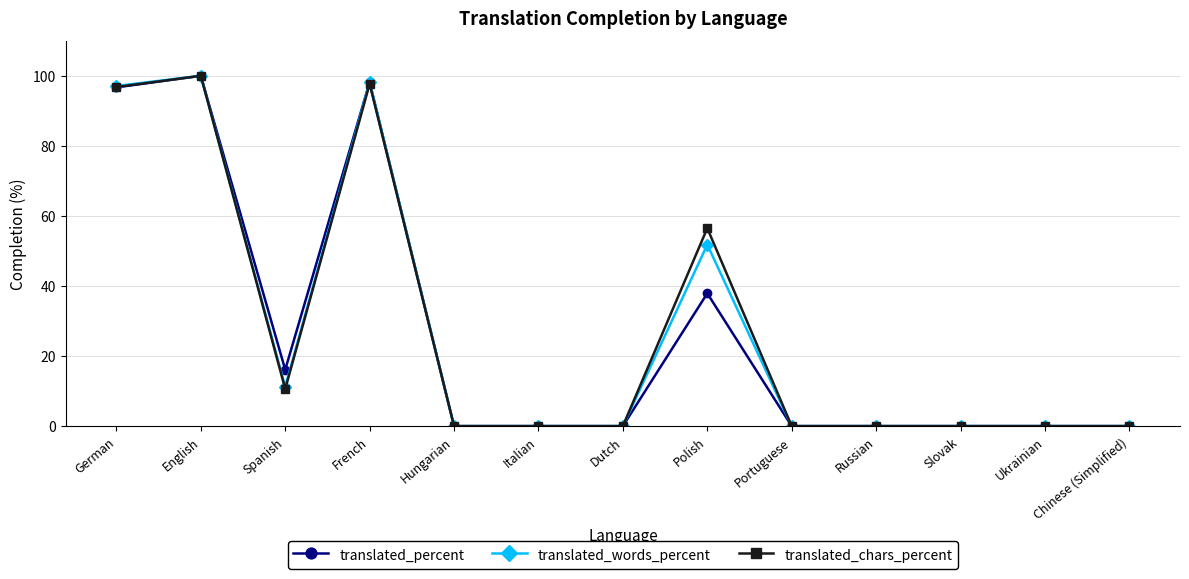

Does the chart display data point markers on the line(s)?

Yes